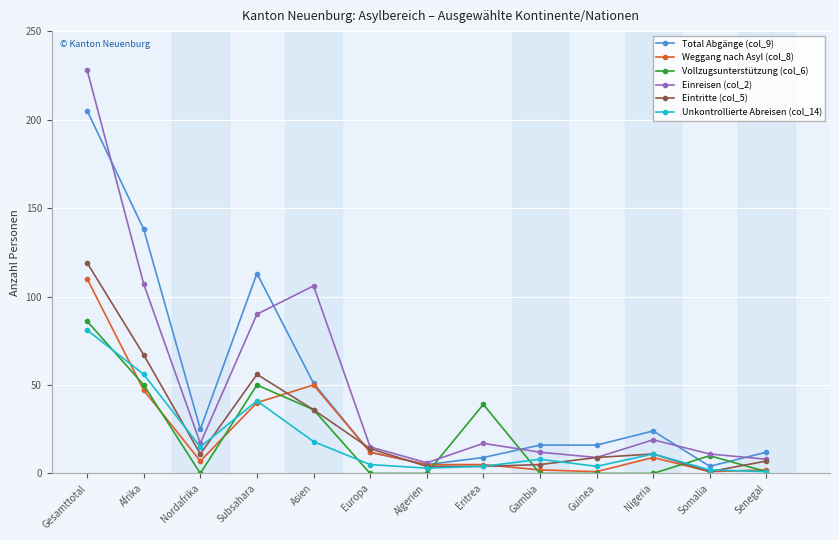

Which category has the lowest value in the Eintritte (col_5) series?

Somalia